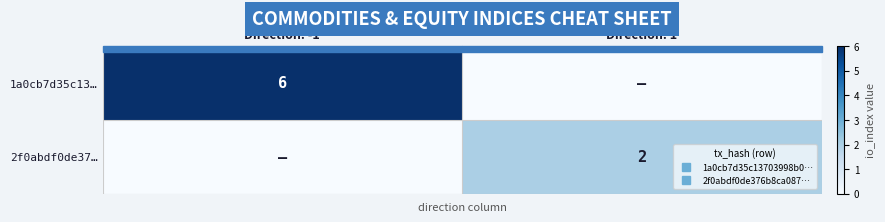

Which series changed the most between Direction: -1 and Direction: 1?

1a0cb7d35c13…